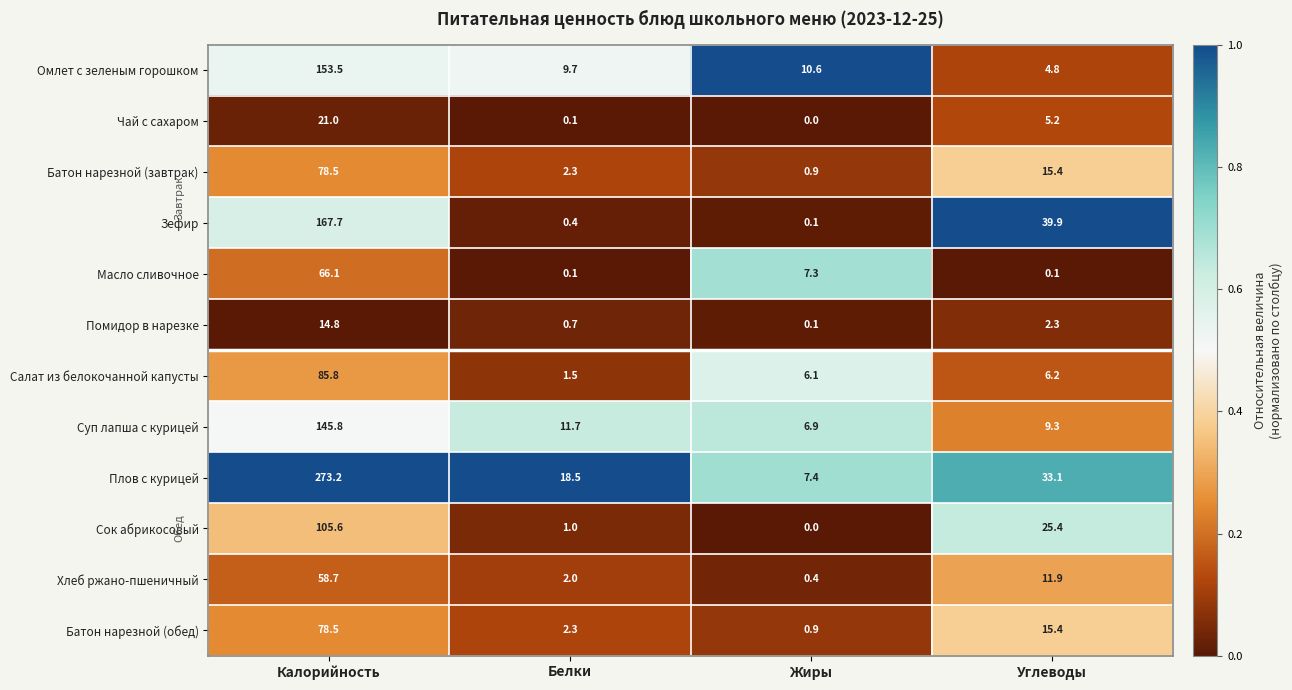

What is the average value of the Зефир series?

52.0